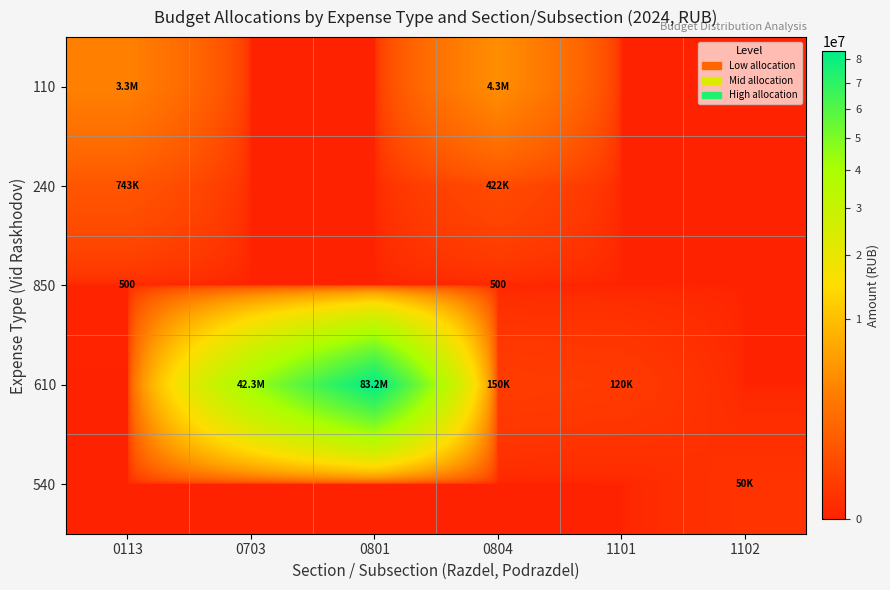

At 0113, list the series in order from smallest to largest.

610, 540, 850, 240, 110